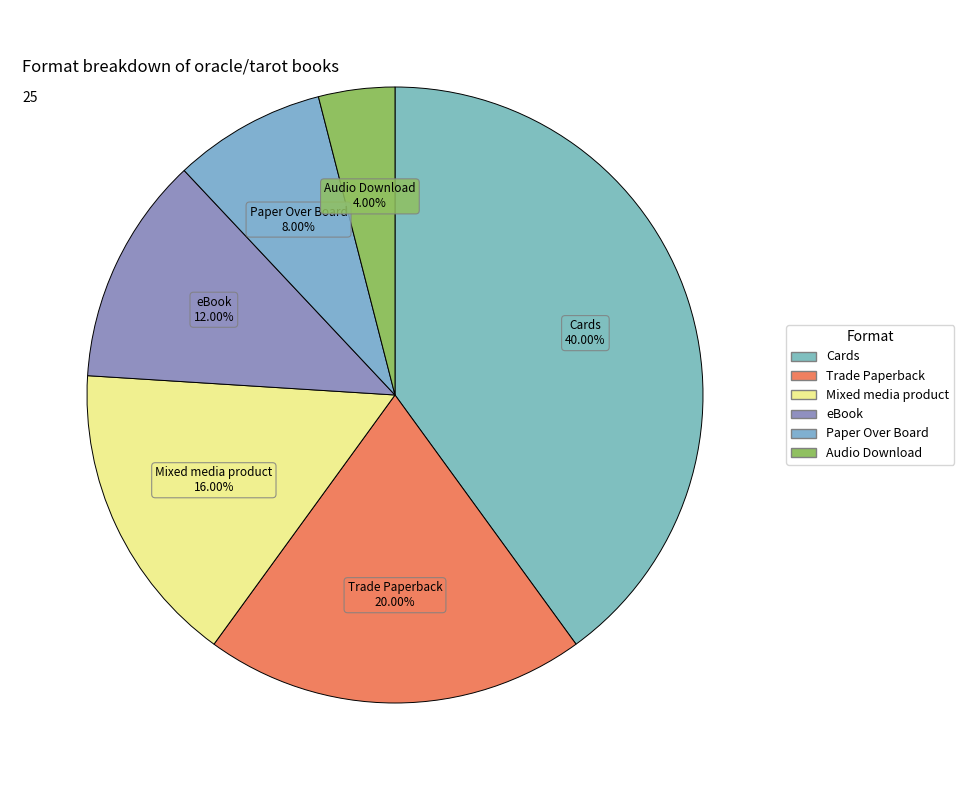

Does any single category account for the majority?

No